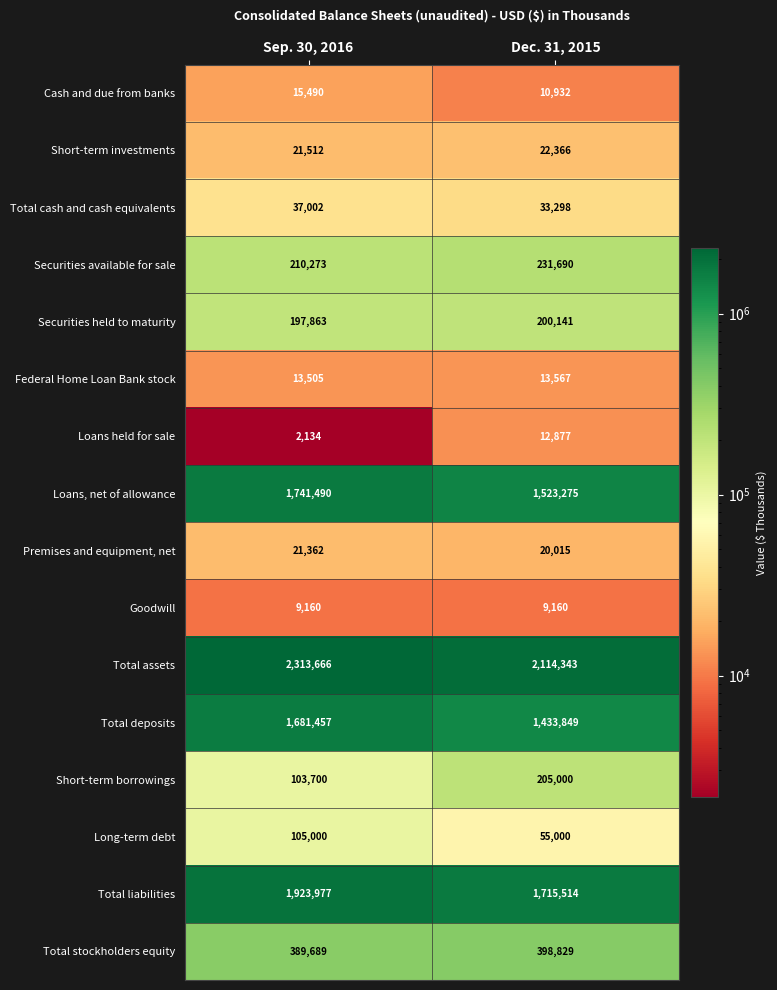

True or false: Total cash and cash equivalents has a value of 37002 at Sep. 30, 2016.

True